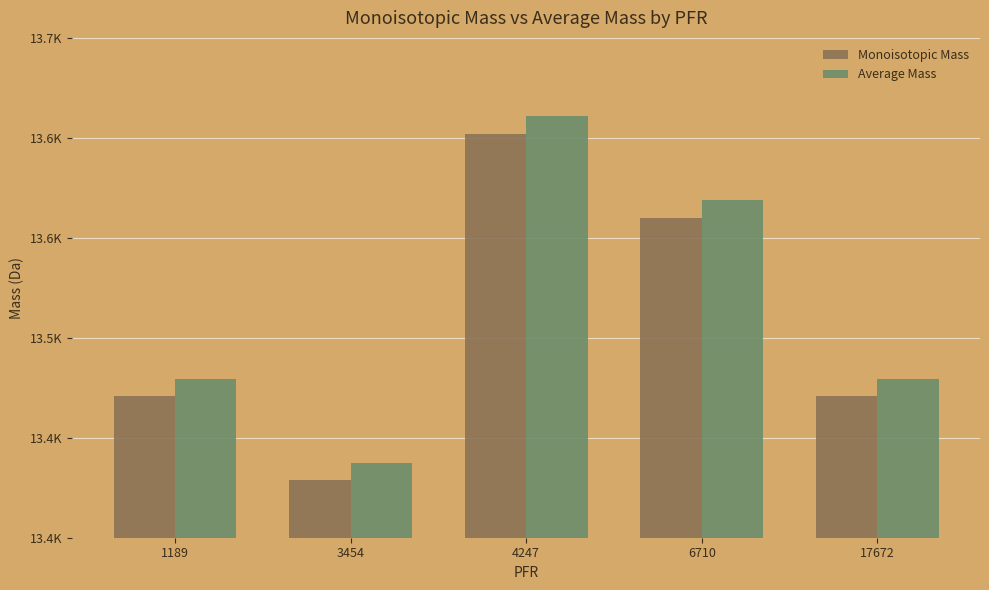

Which category has the lowest value in the Monoisotopic Mass series?

3454